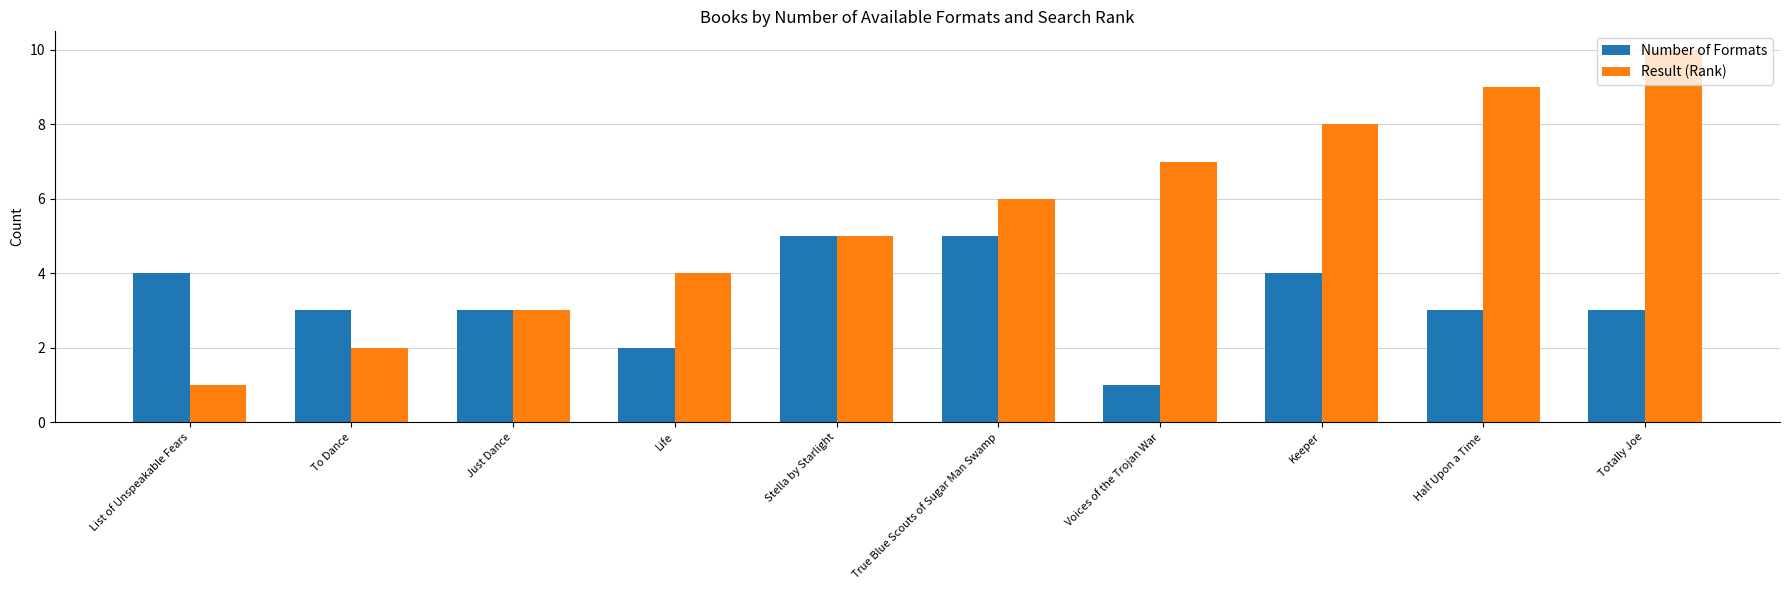

What is the greatest value displayed?

10